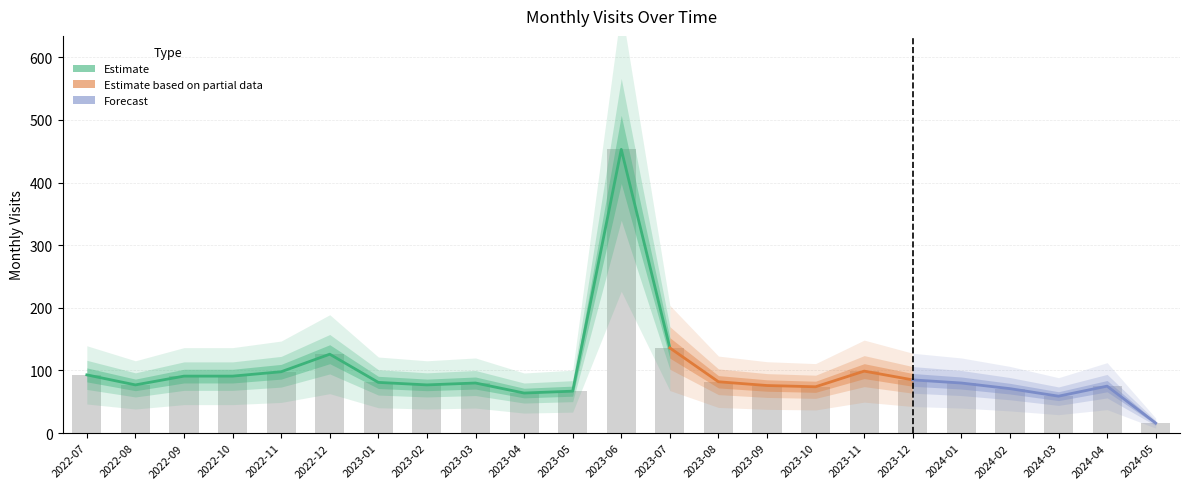

What position from the right is 2023-07?

11